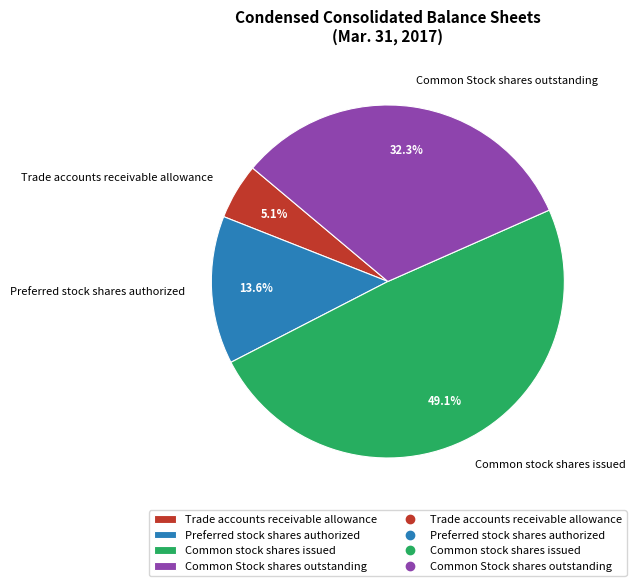

Count the number of slices in the pie.

4